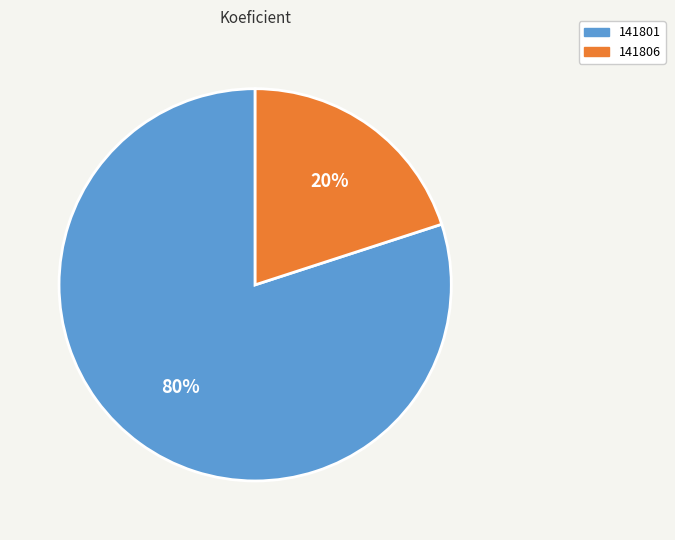

How many segments does this pie chart have?

2